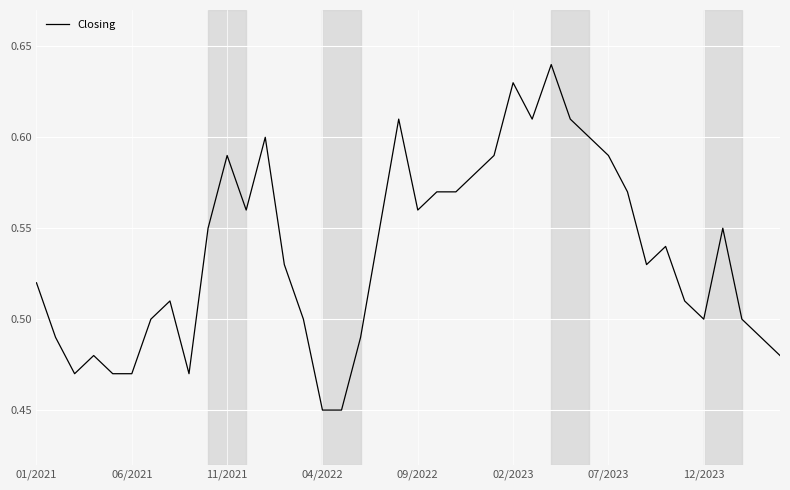

Is it true that the value at 04/2022 is 0.3?

False